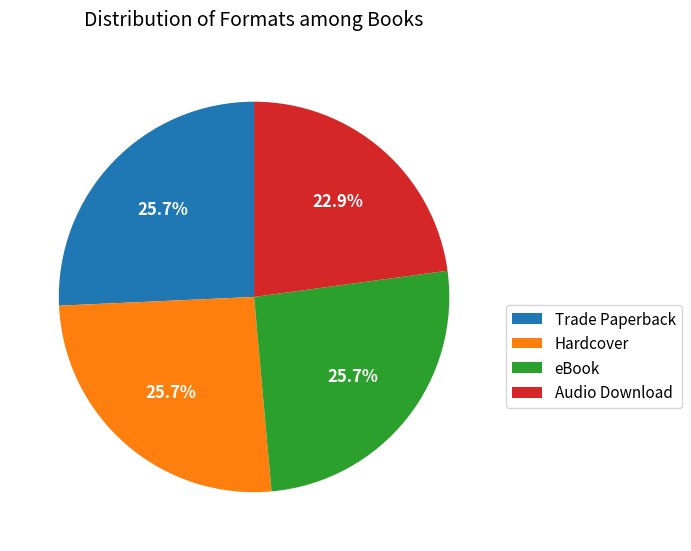

Does eBook account for over 50% of the chart?

No